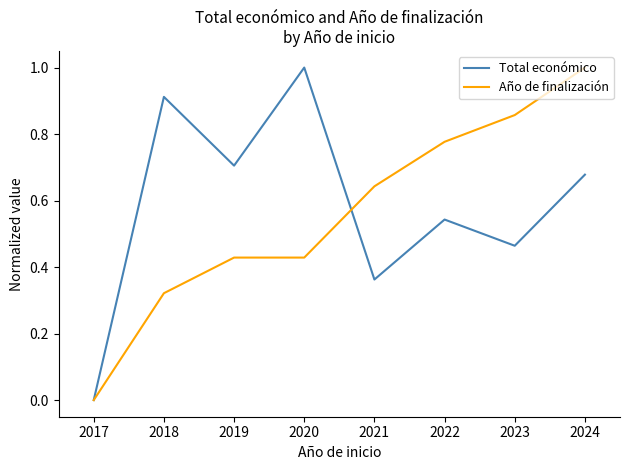

Which series changed the most between 2017 and 2020?

Total económico